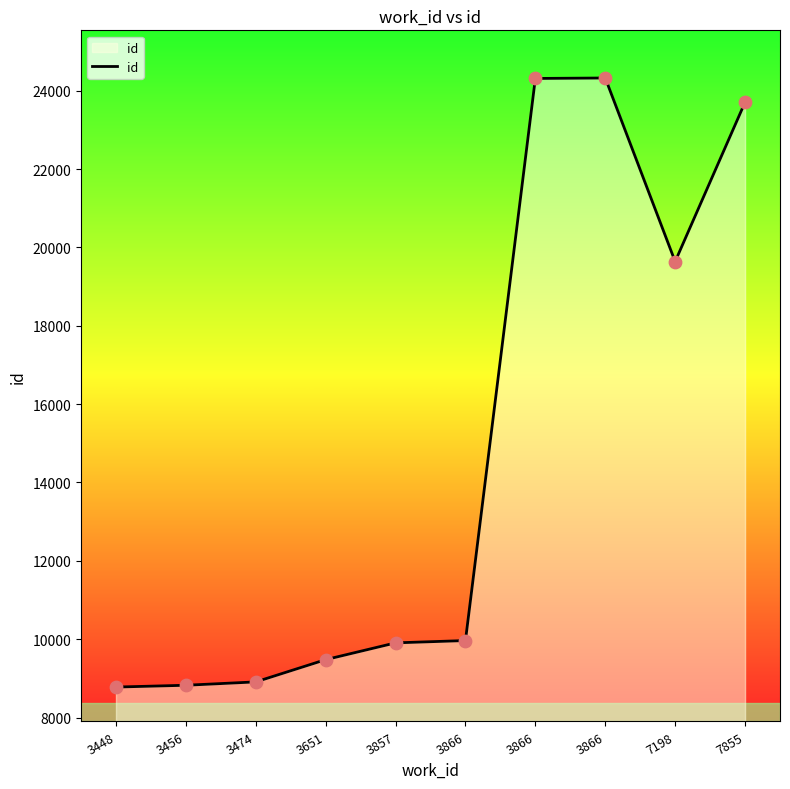

Between 3474 and 3651, which is larger?

3651